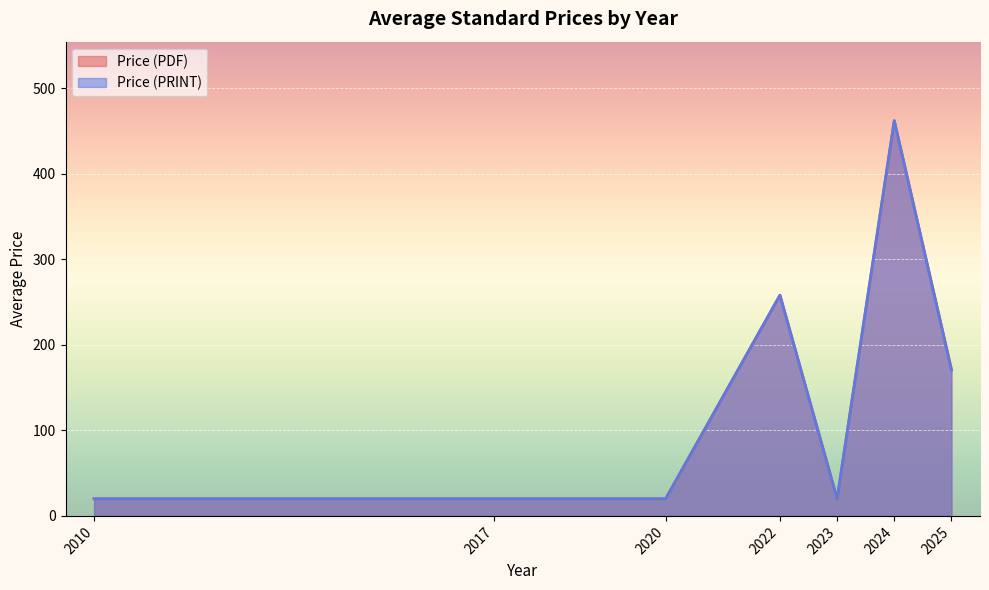

True or false: Price (PDF) and Price (PRINT) cross at least once.

False